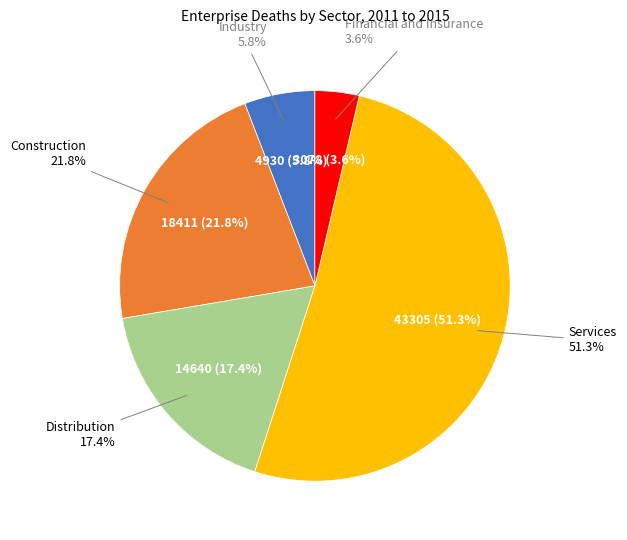

Which category has the smallest portion of the pie?

Financial and Insurance